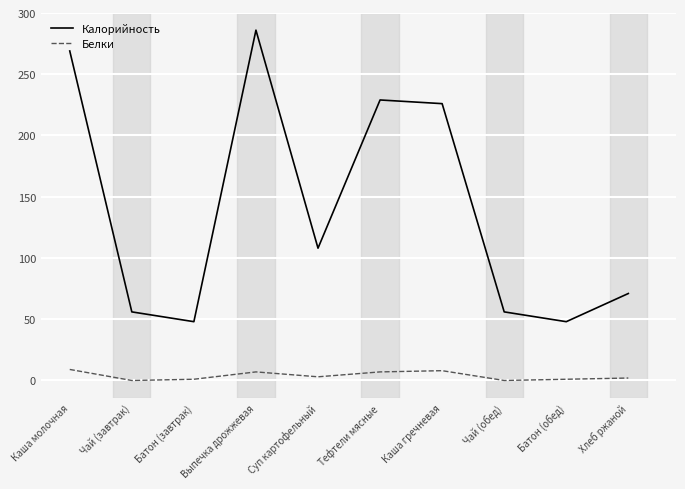

What value does the Белки series have at Тефтели мясные?

7